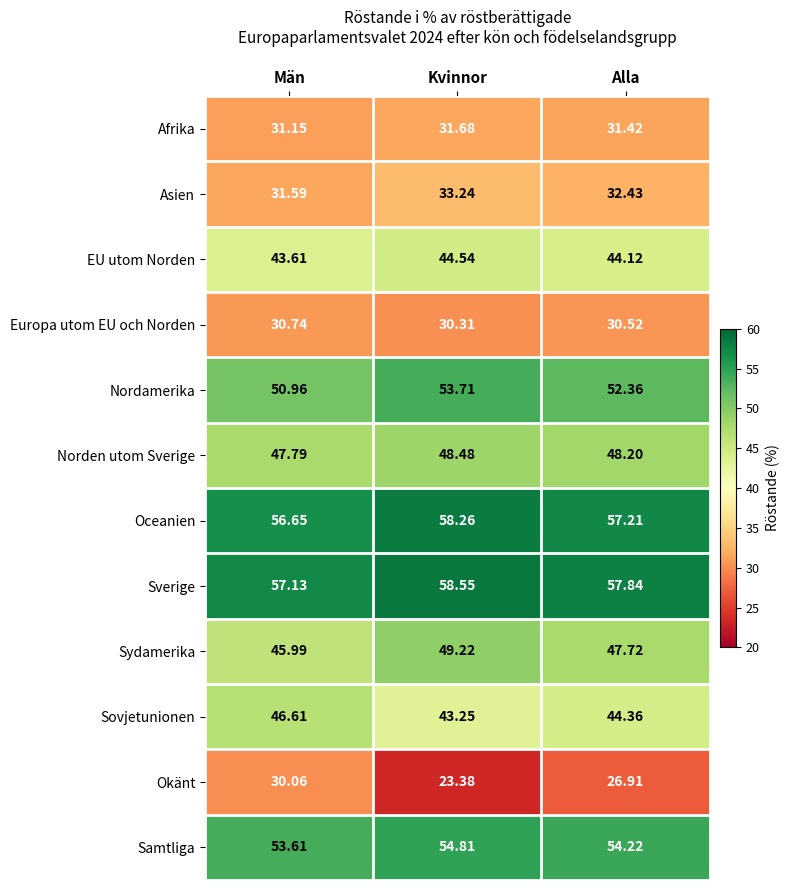

Which series changed the most between Kvinnor and Alla?

Okänt